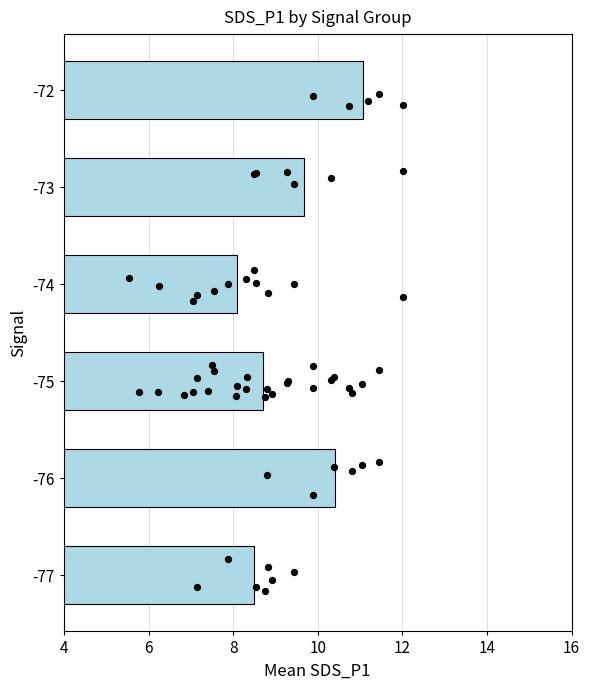

What is the change in value from -77 to -74?

-0.4